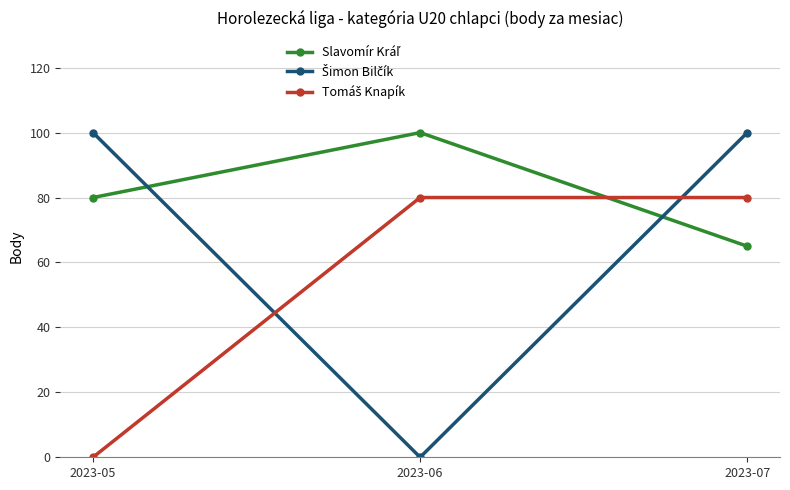

What is the difference between the highest and lowest values at 2023-07?

35